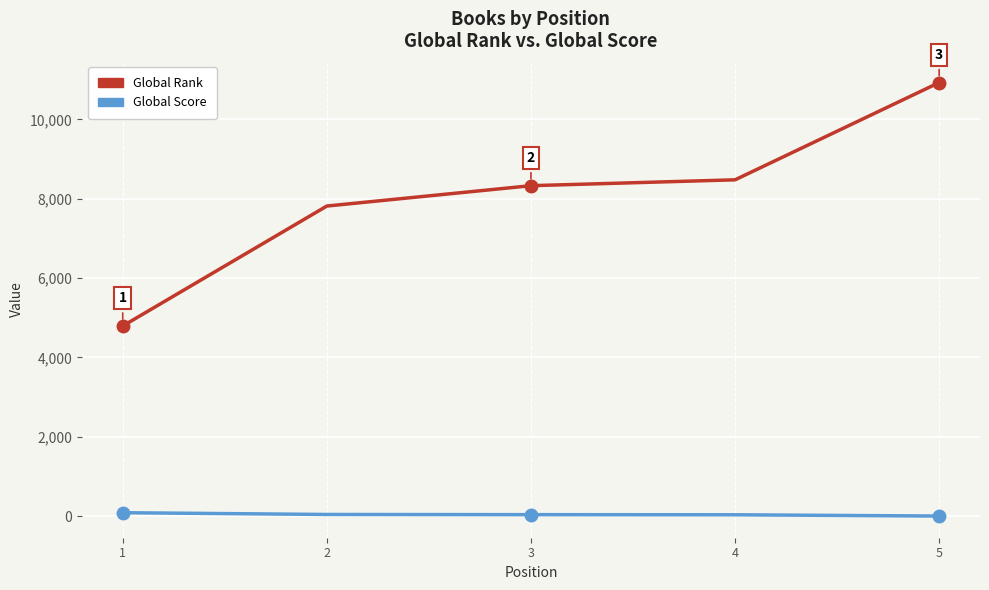

What is the minimum value for Global Rank?

4794